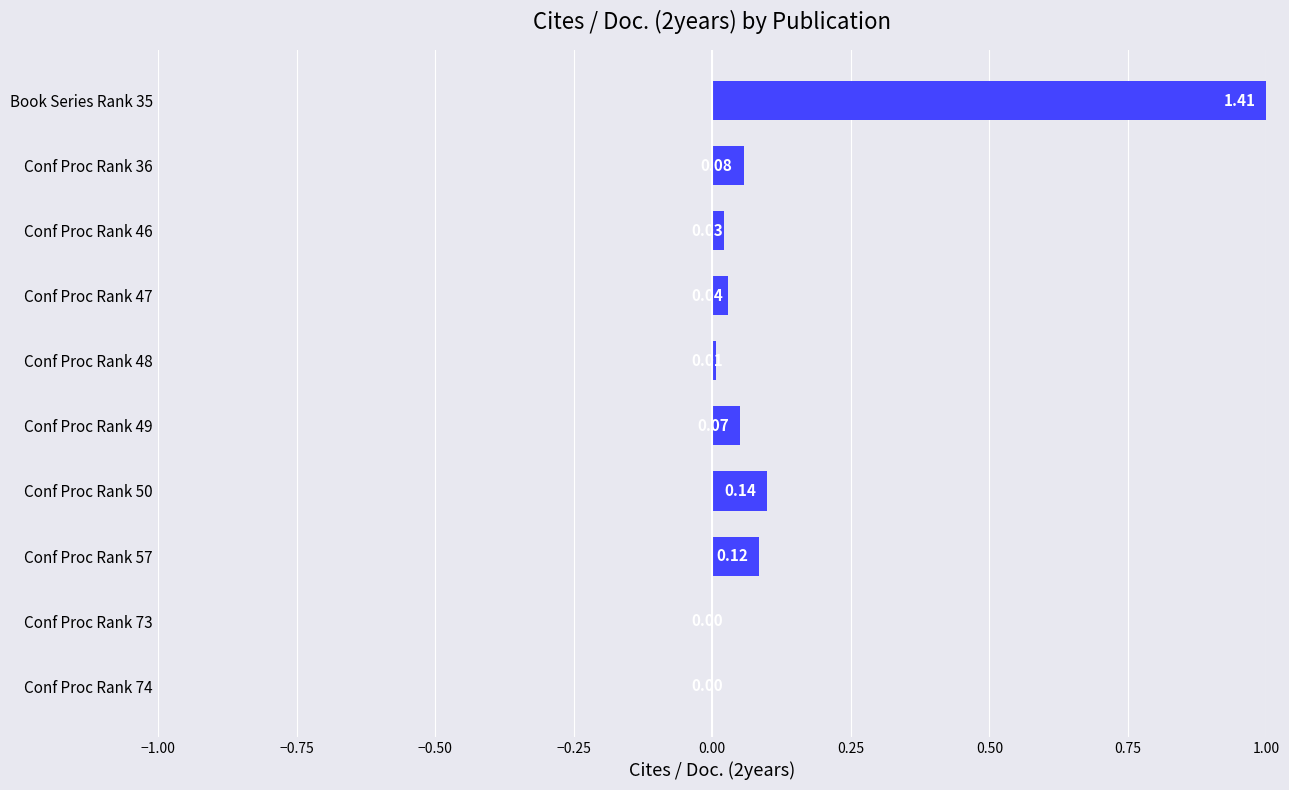

Between Conf Proc Rank 57 and Conf Proc Rank 50, which is larger?

Conf Proc Rank 50